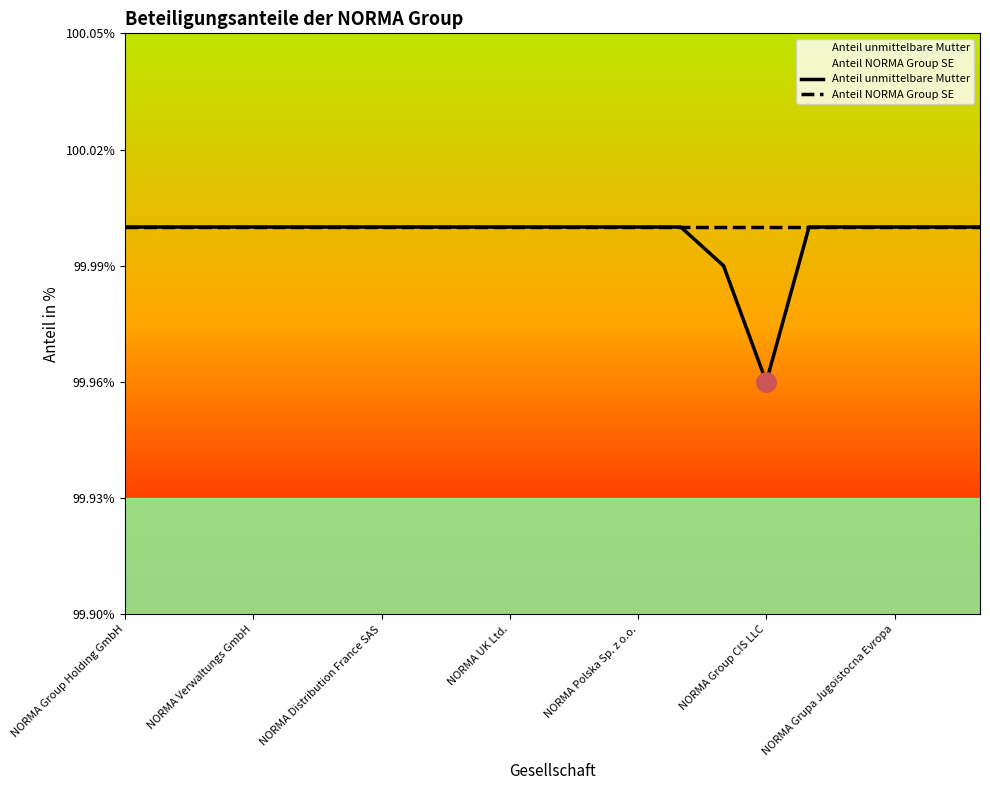

What are all the series names shown in the legend?

Anteil unmittelbare Mutter, Anteil NORMA Group SE